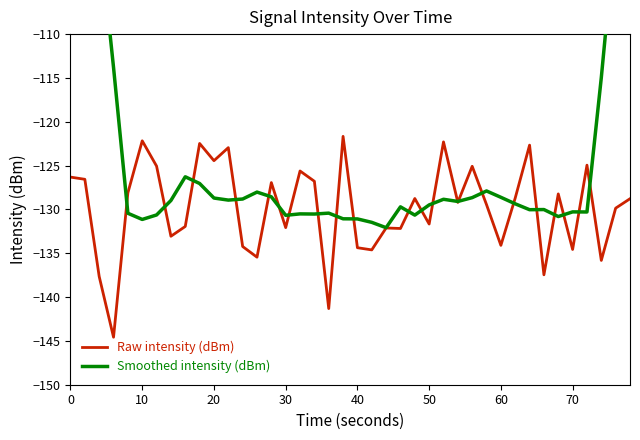

True or false: Raw intensity (dBm) has a value of -122.2 at 10.

True